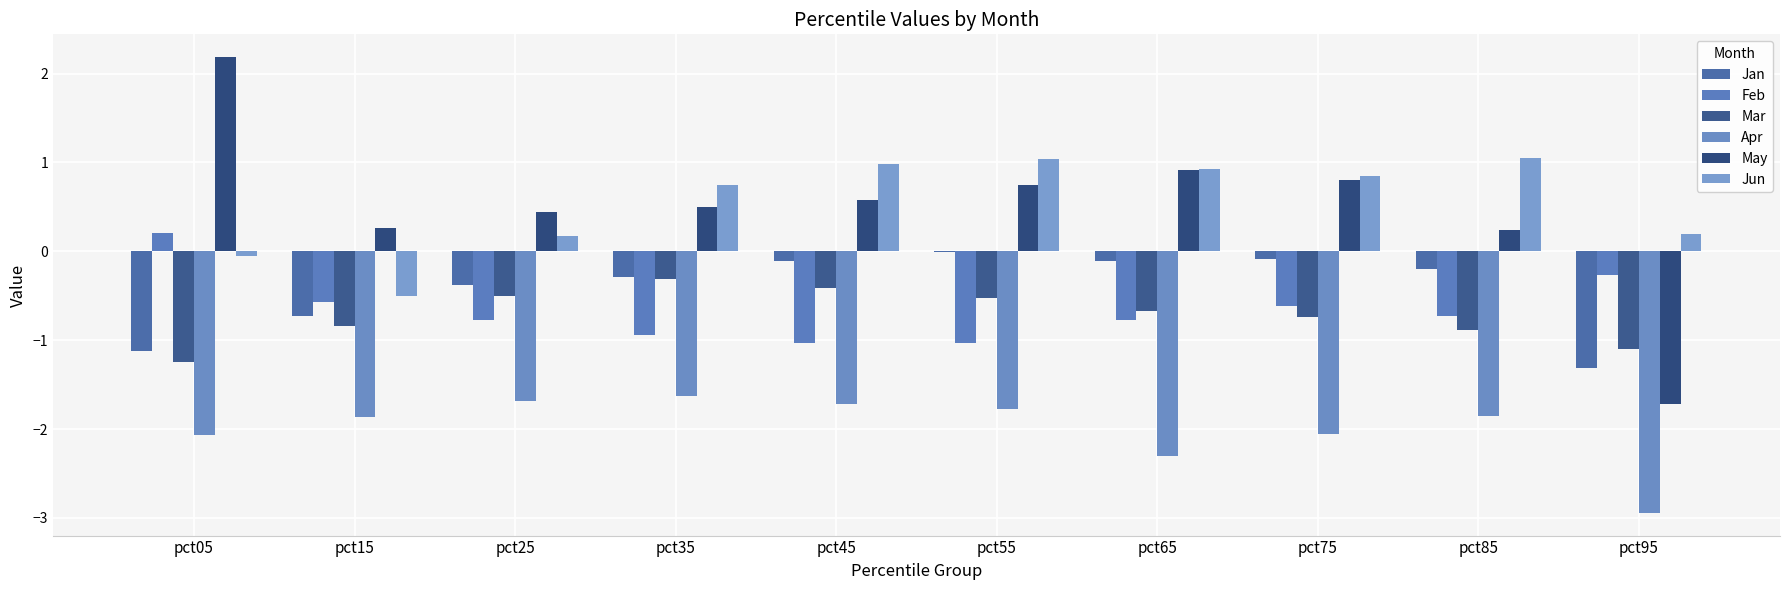

What is the lowest value of the Apr series?

-2.9